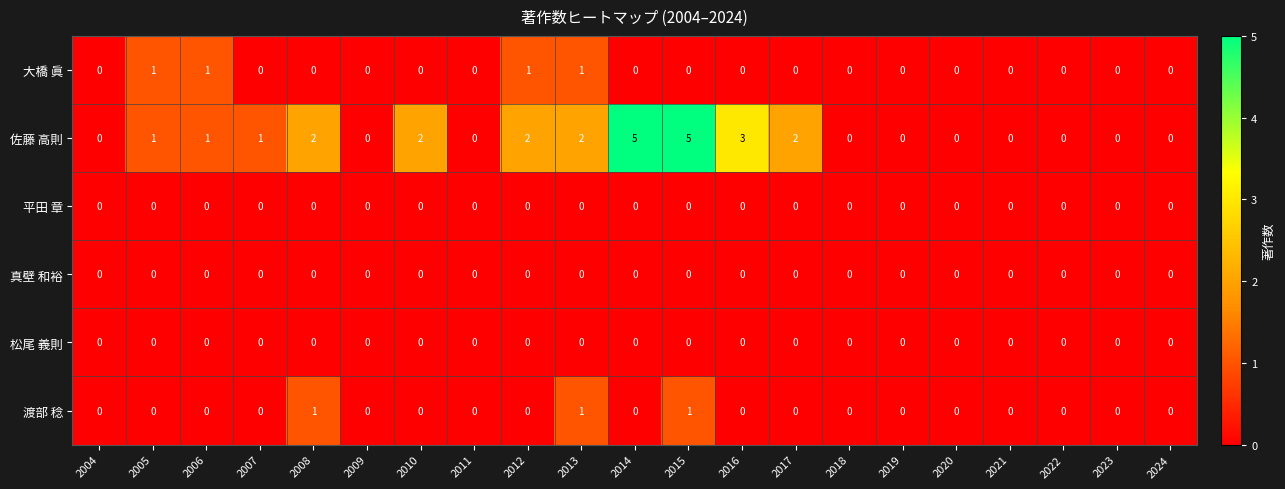

What is the difference between the maximum and second lowest values in the 佐藤 高則 series?

5